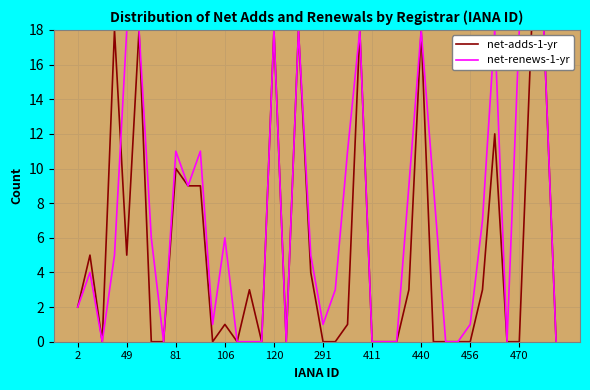

What is the sum of all net-renews-1-yr values?

281